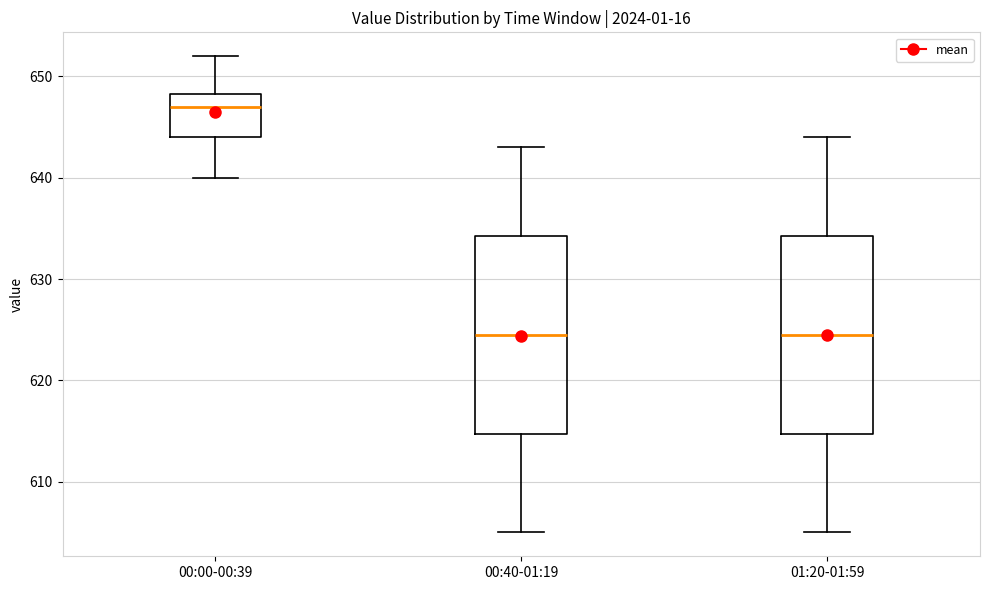

Reading left to right, transcribe this box plot: for each box, give where its median line is, the range the box spans, and where its two whiskers end, as read against the y-axis. The values are not printed on the chart, so give them approximately, as read against the axis.

00:00-00:39: median 647, box 644 to 648, whiskers 640 to 652
00:40-01:19: median 625, box 615 to 634, whiskers 605 to 643
01:20-01:59: median 625, box 615 to 634, whiskers 605 to 644